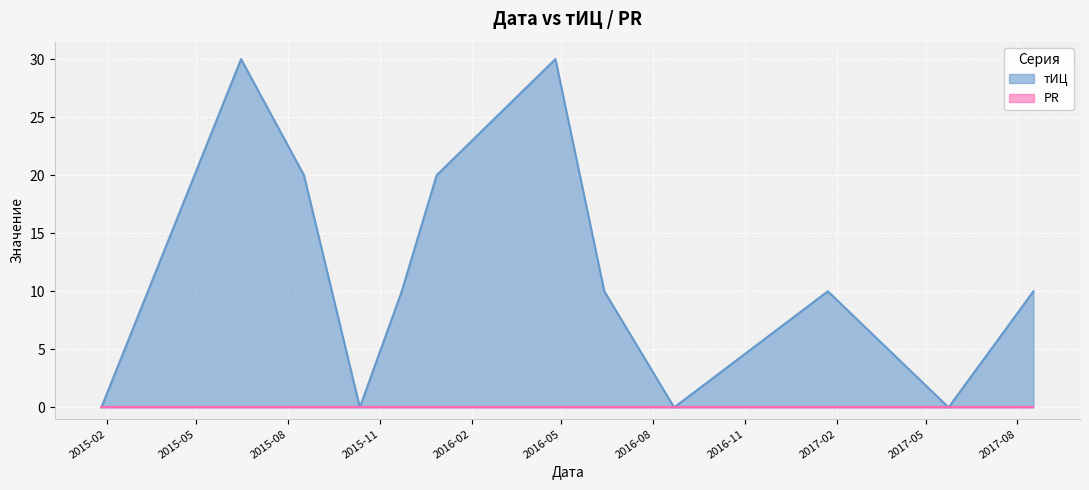

What is the difference between the second highest and minimum values?

30